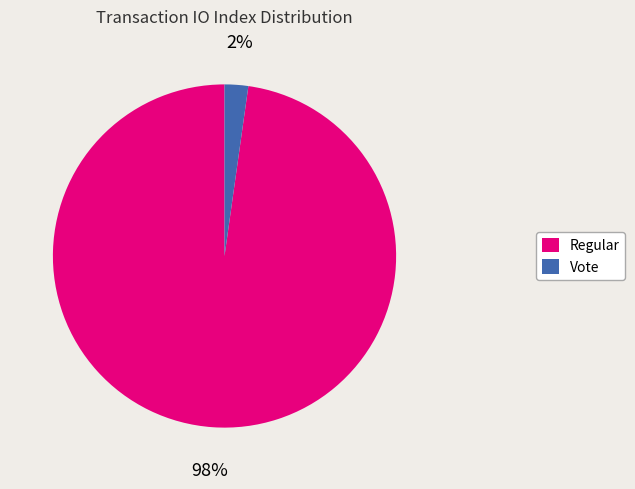

Between Vote and Regular, which is larger?

Regular